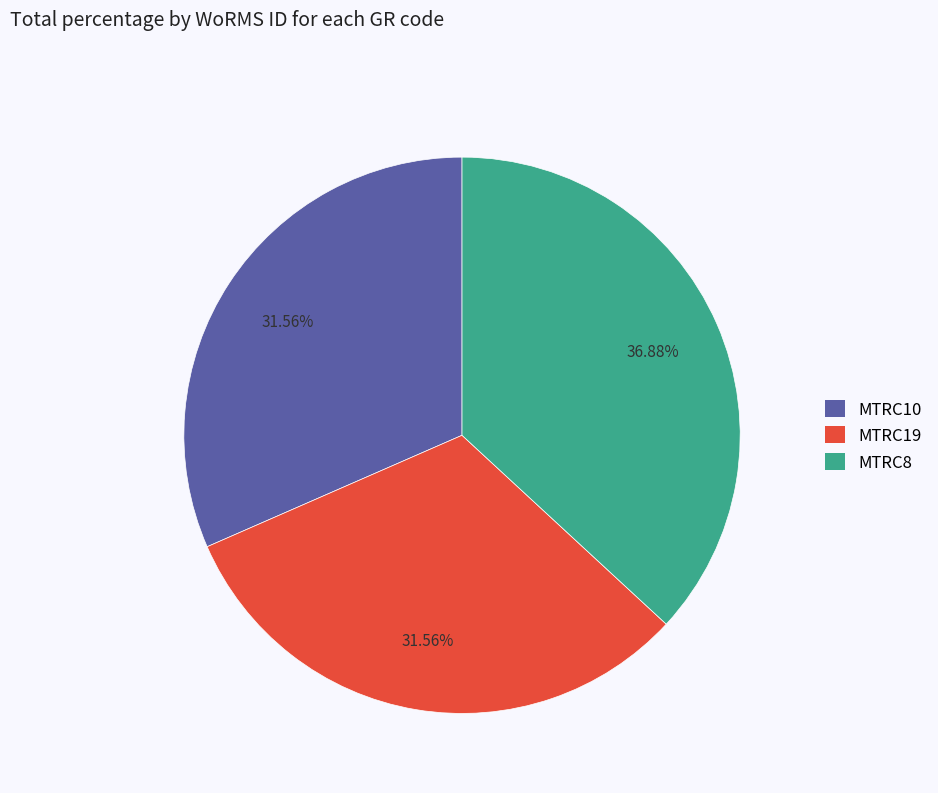

What is the largest slice in the pie chart?

MTRC8